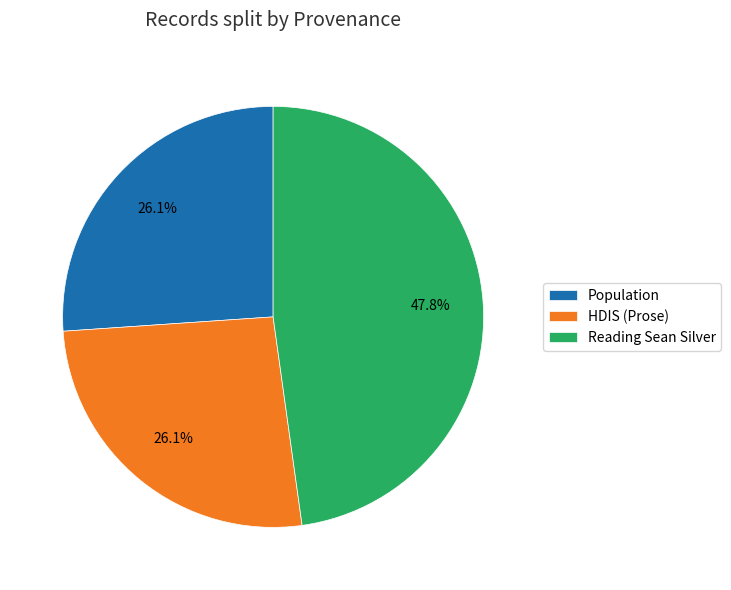

To the nearest percent, what is the difference between the largest and smallest slice percentages?

22%